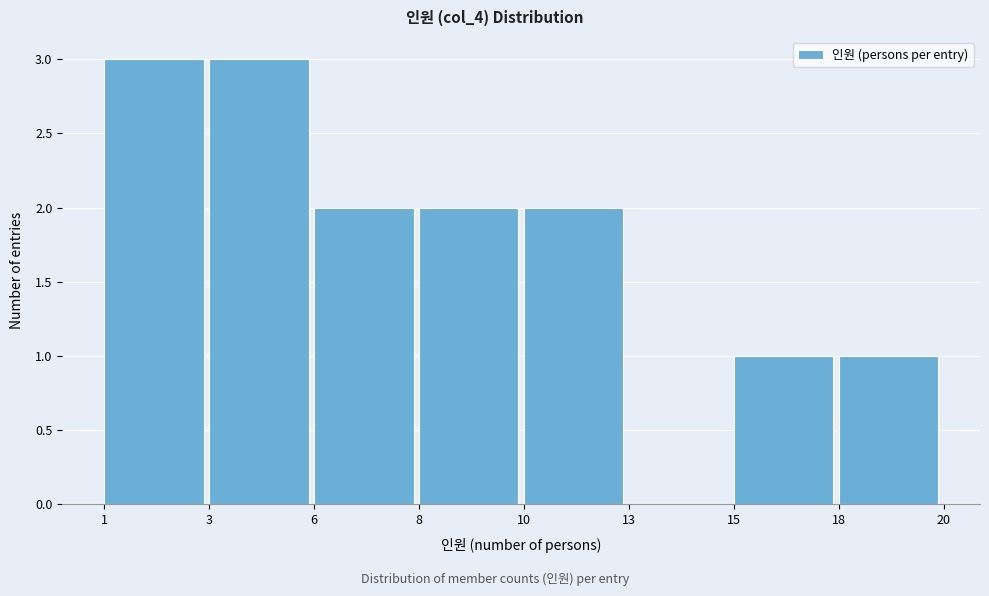

Reading left to right, what are all the values shown in this chart?

1=3	3=3	6=2	8=2	10=2	13=0	15=1	18=1